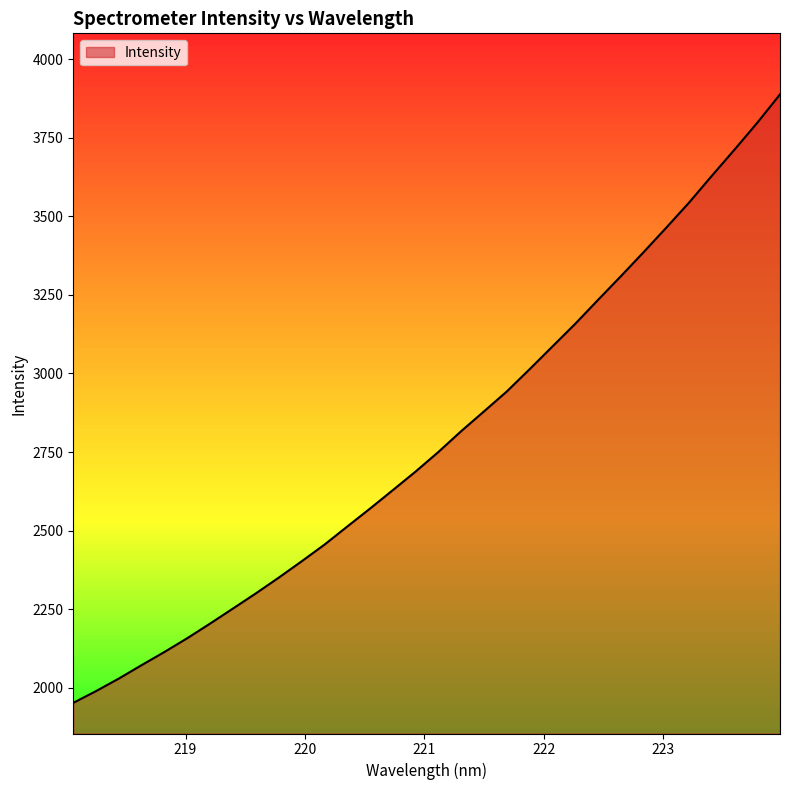

Which has a higher value, 222.6447 or 221.3083?

222.6447